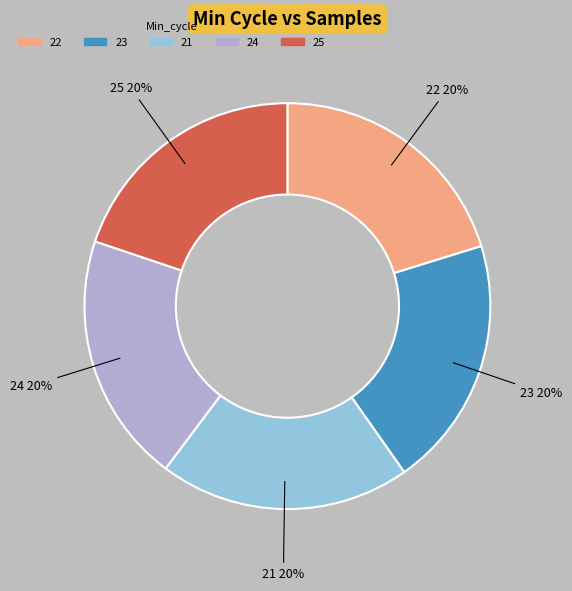

To the nearest percent, what is the average slice percentage?

20%